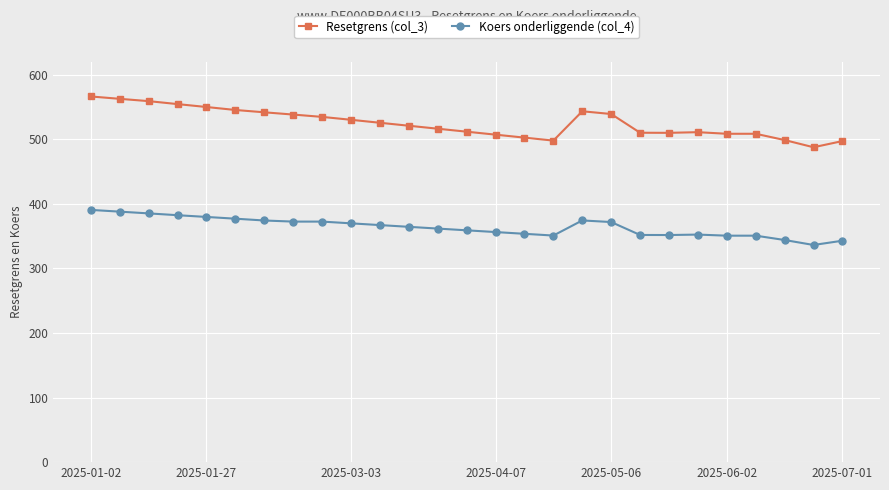

True or false: Koers onderliggende (col_4) has more than 0 points higher than both neighbors.

True